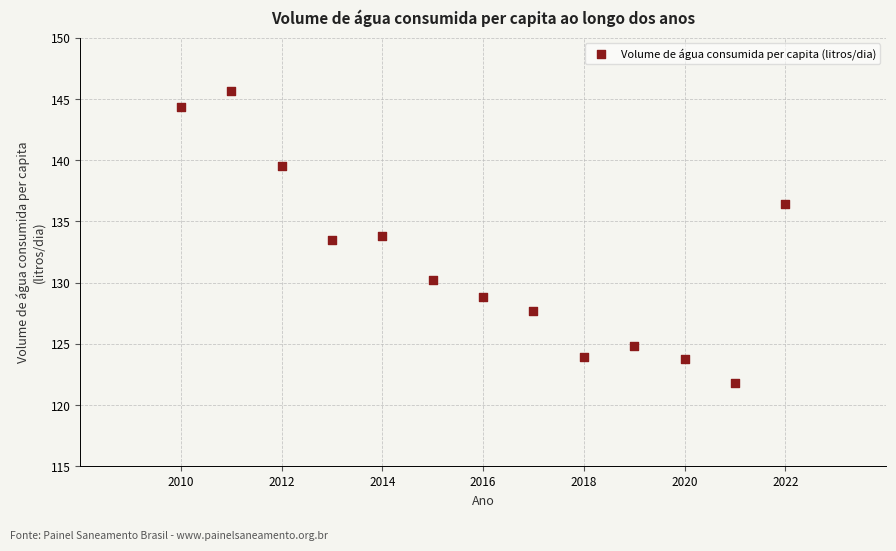

What is the range of Y values (max minus min)?

23.8